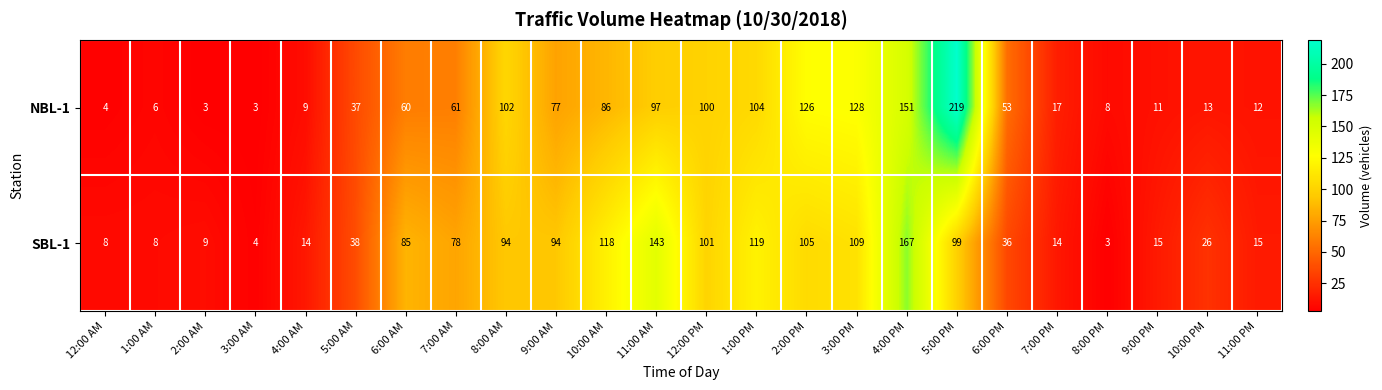

Which series has the largest total across all categories?

SBL-1